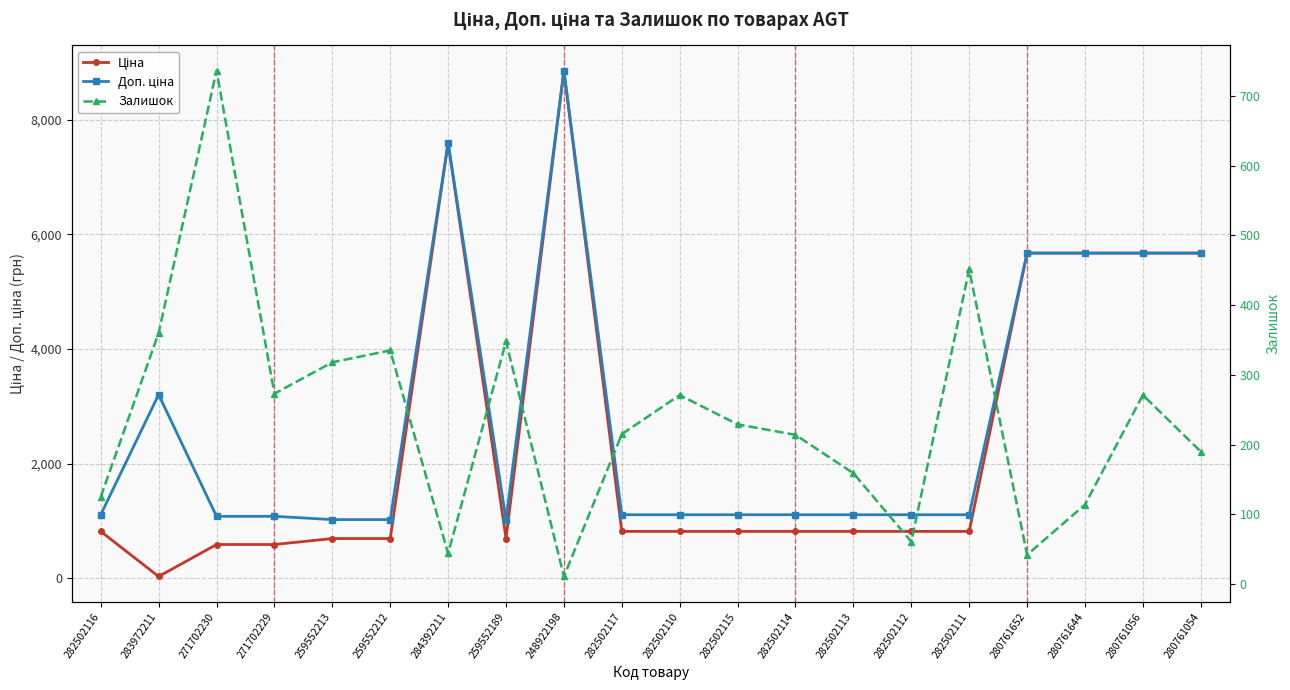

True or false: Ціна and Доп. ціна cross at least once.

False